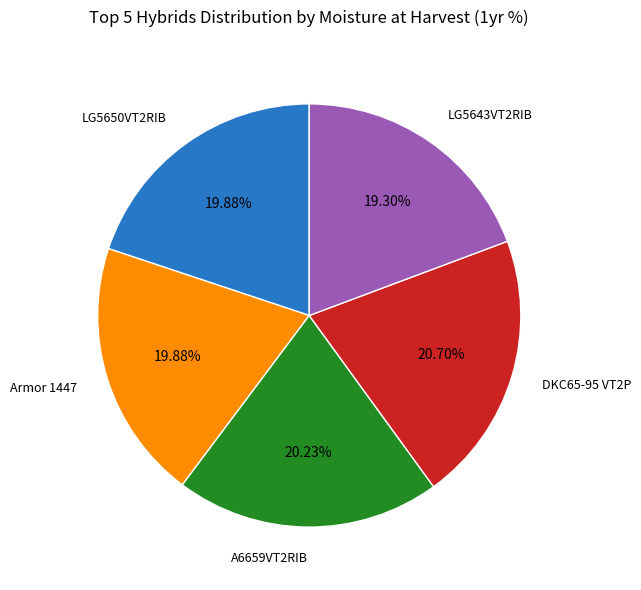

Does any single category account for the majority?

No